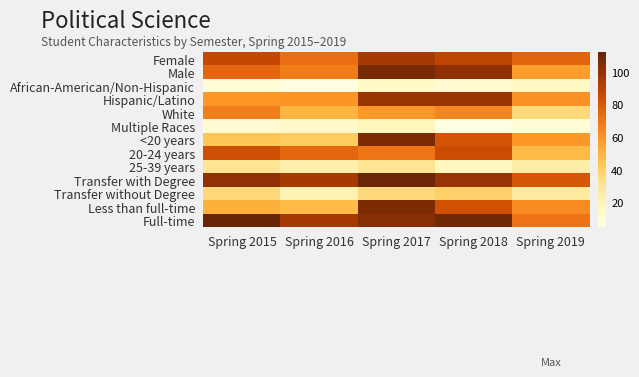

What is the smallest value displayed?

5